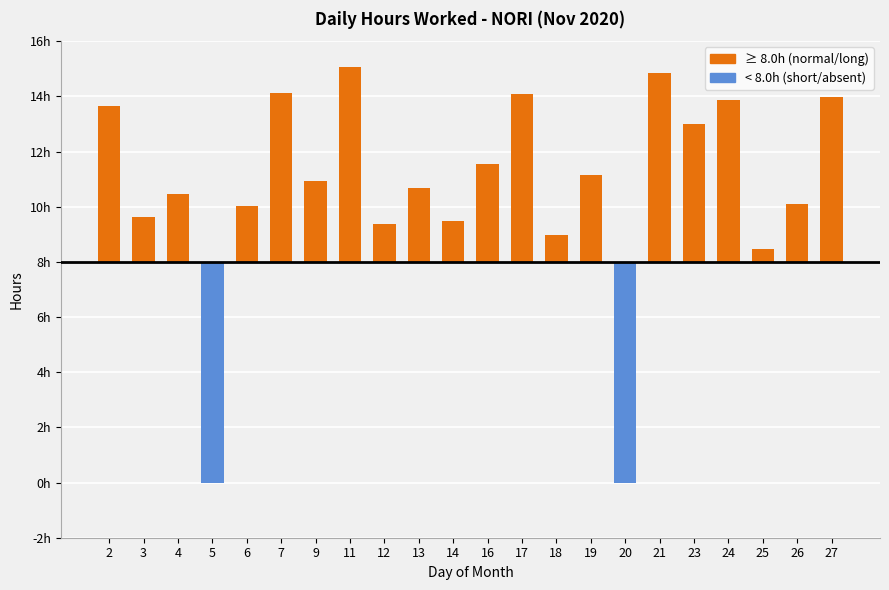

Are the bars horizontal?

No